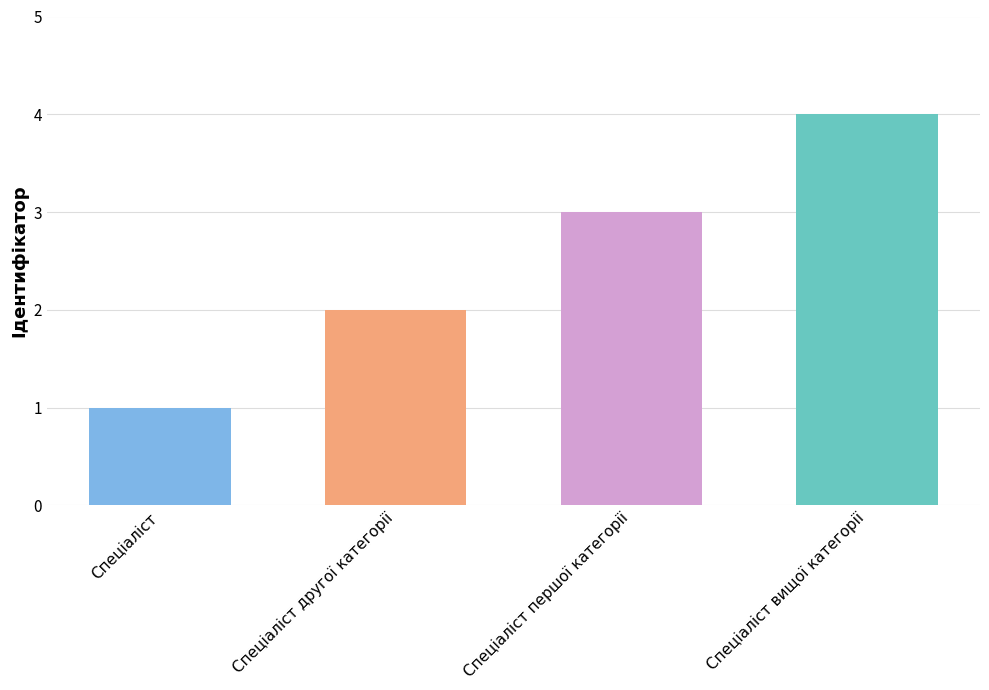

What is the smallest value displayed?

1